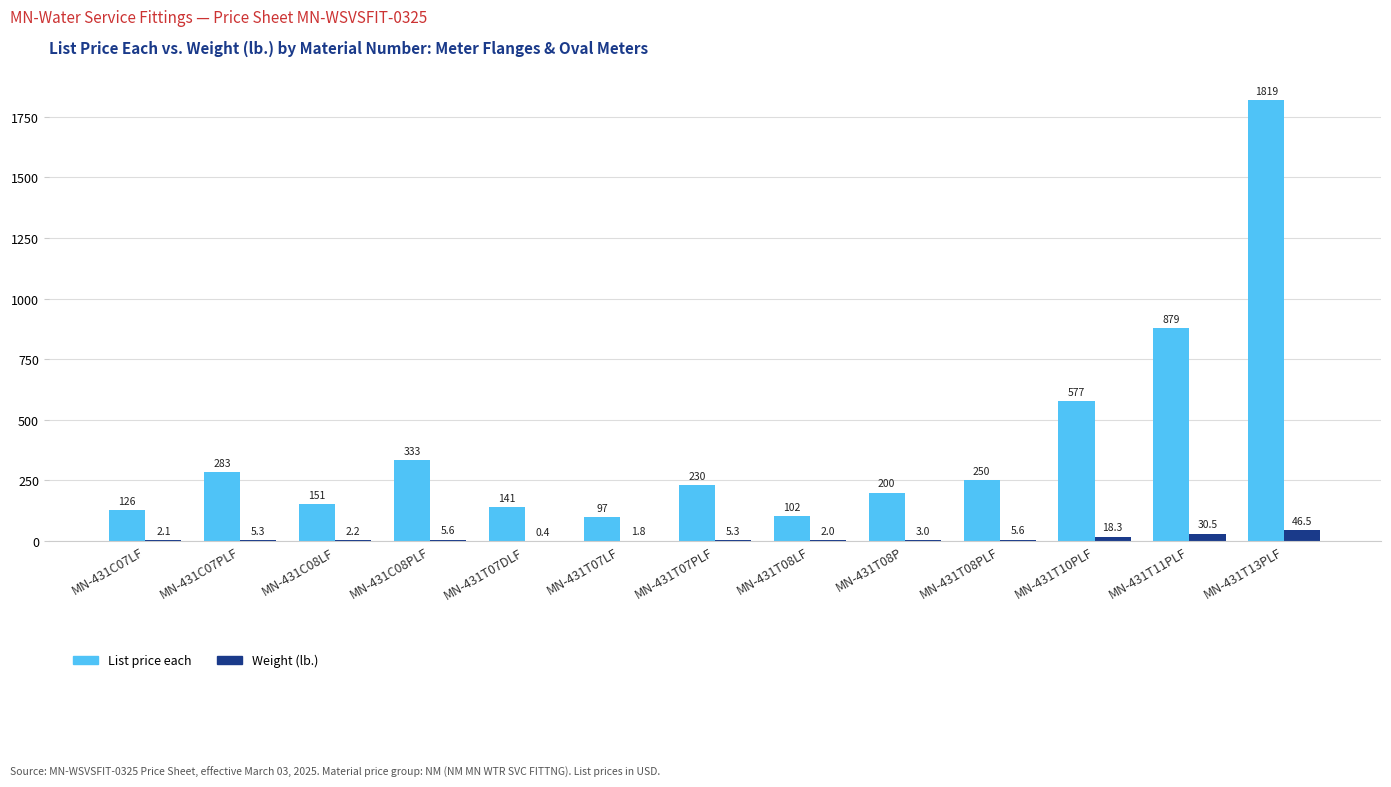

Which series has the largest total across all categories?

List price each